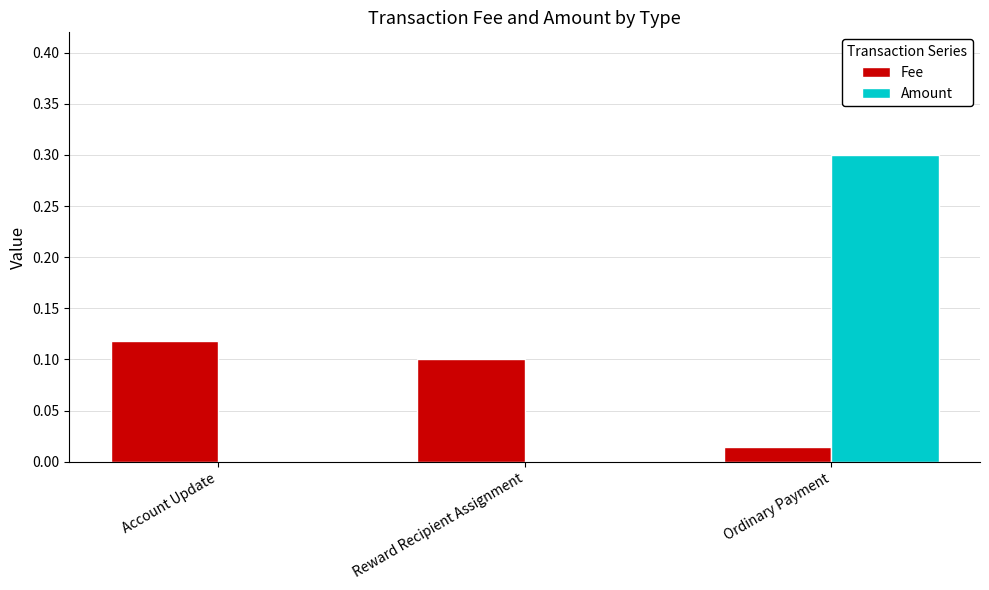

Between Account Update and Ordinary Payment, which series saw the biggest shift?

Amount